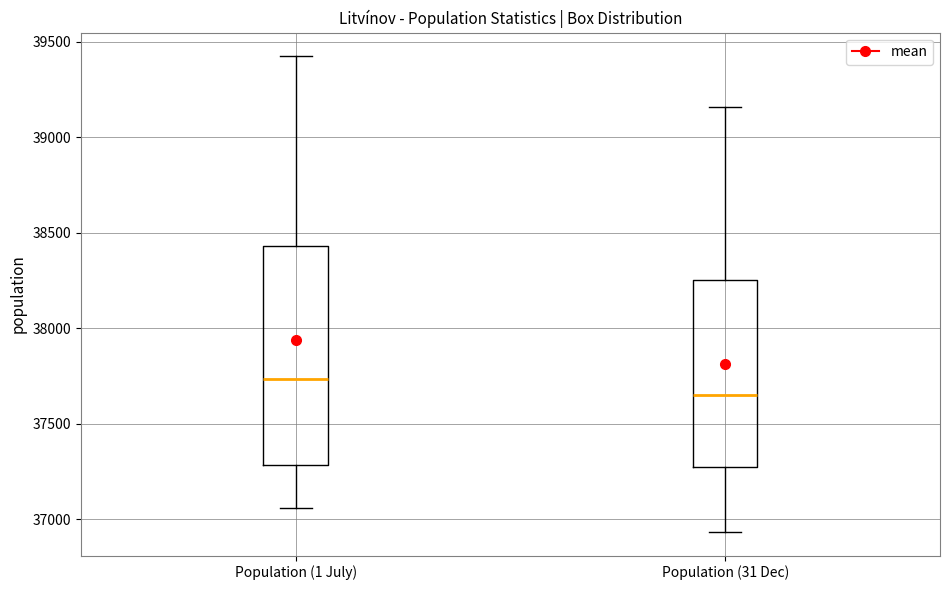

Comparing the boxes themselves (not the whiskers), which one is the tallest?

Population (1 July)